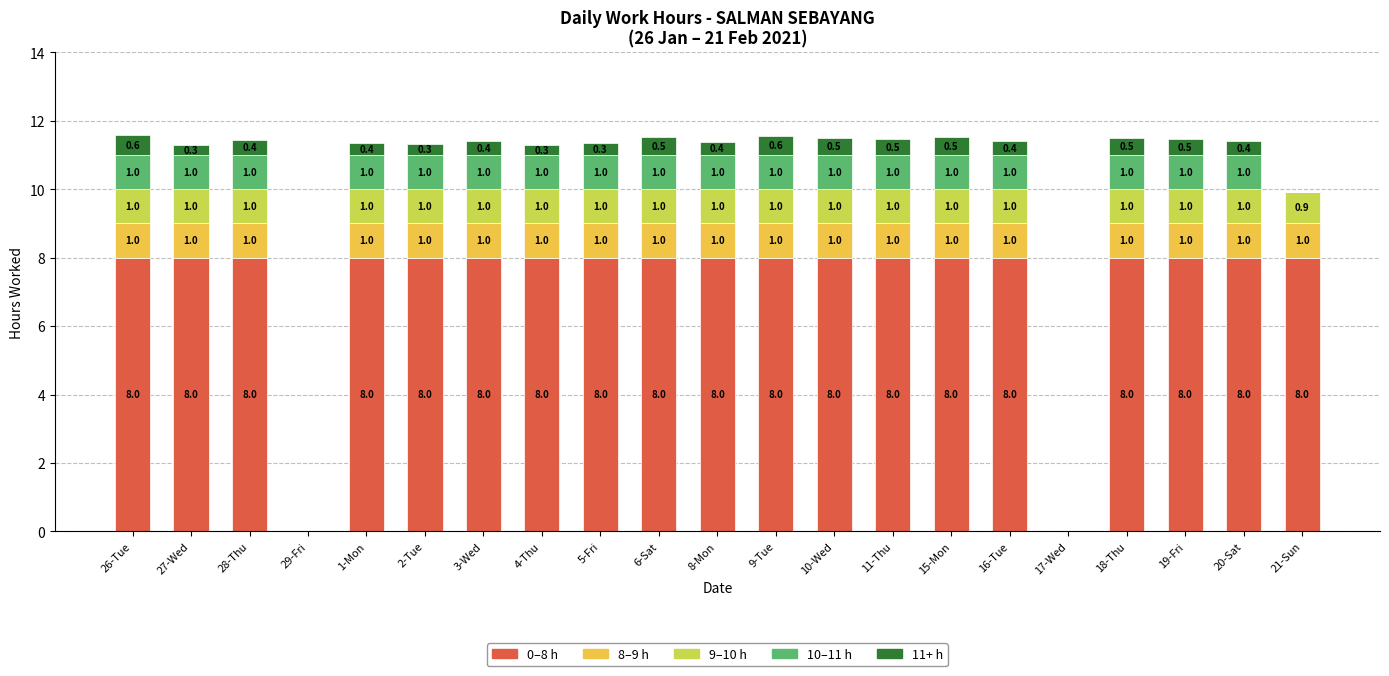

What is the total value across all series at 19-Fri?

11.5